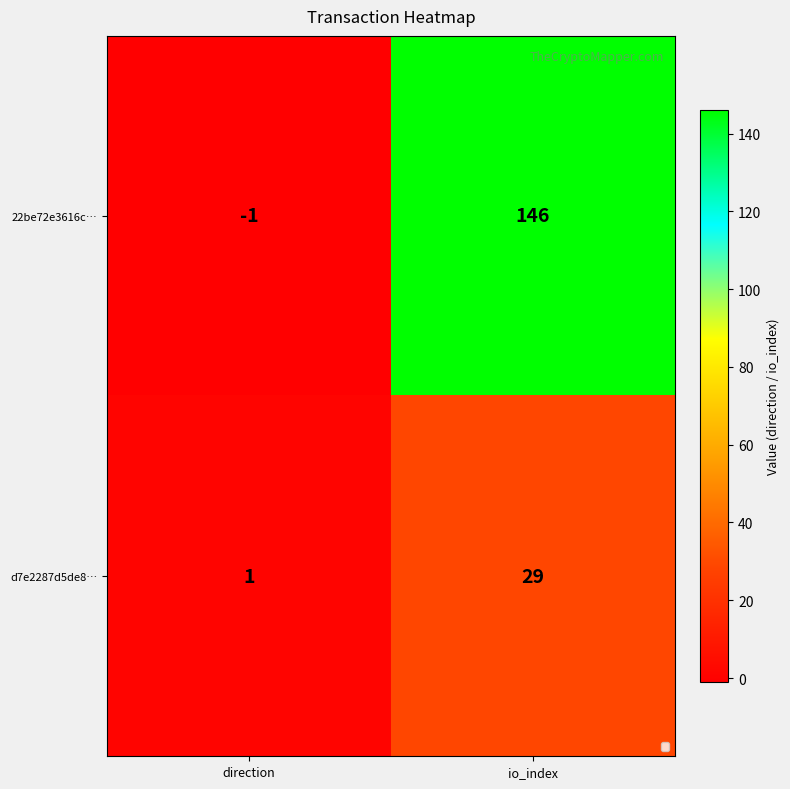

What is the difference between the 22be72e3616c… values at io_index and direction?

147